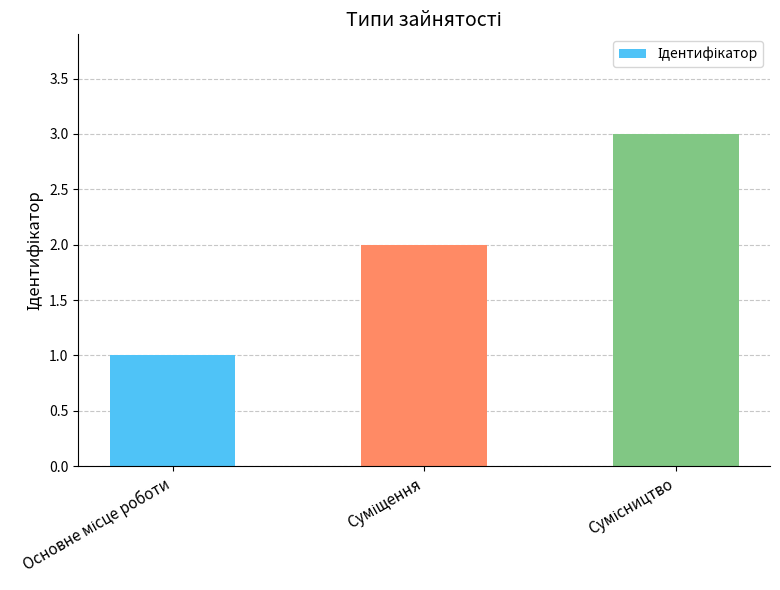

What is the greatest value displayed?

3